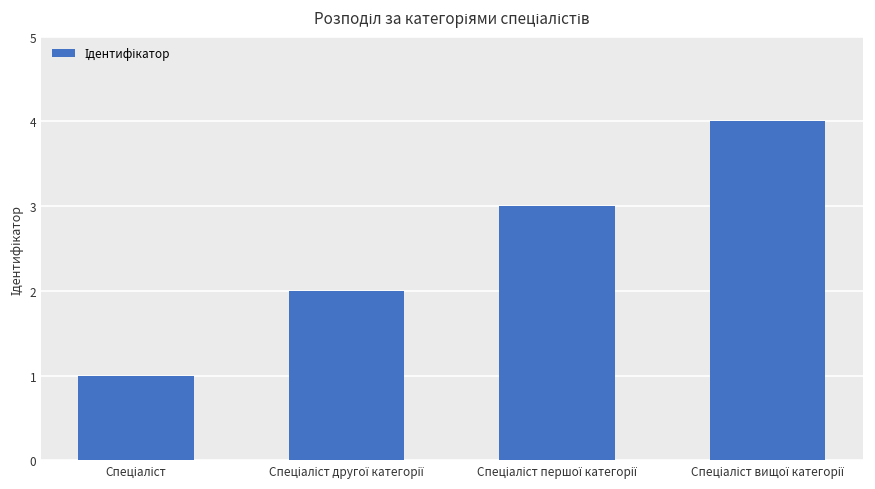

What is the maximum value shown in the chart?

4